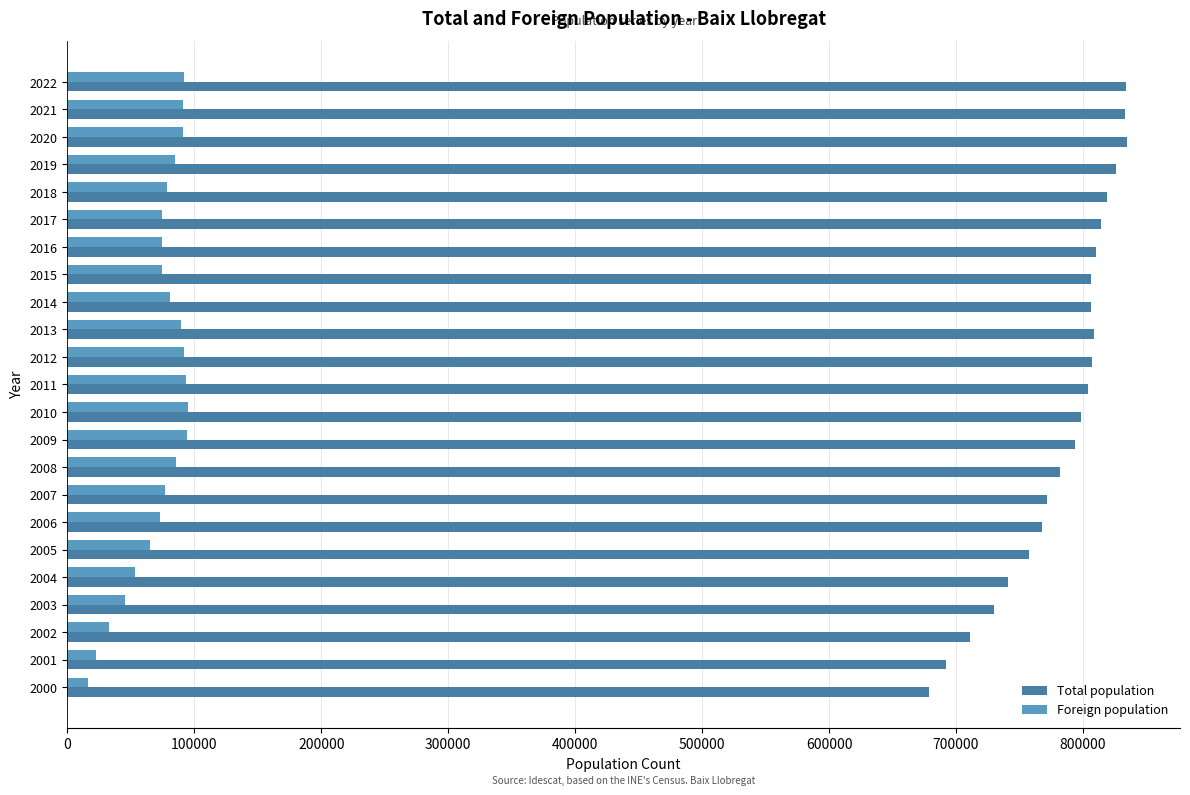

What is the spread (max minus min) of values at 2018?

740451